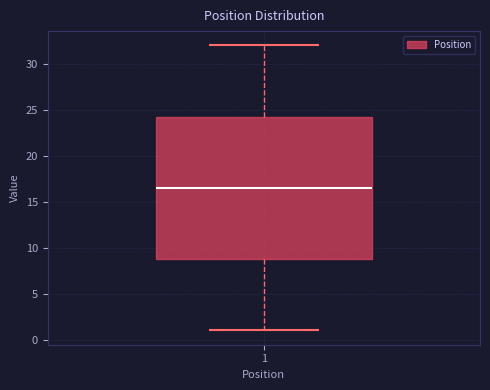

Read this box plot against the y-axis: the position of the median line, the range covered by the box, and the ends of both whiskers. The values are not printed on the chart, so give them approximately, as read against the axis.

median 16.5, box 9.0 to 24.5, whiskers 1.0 to 32.0